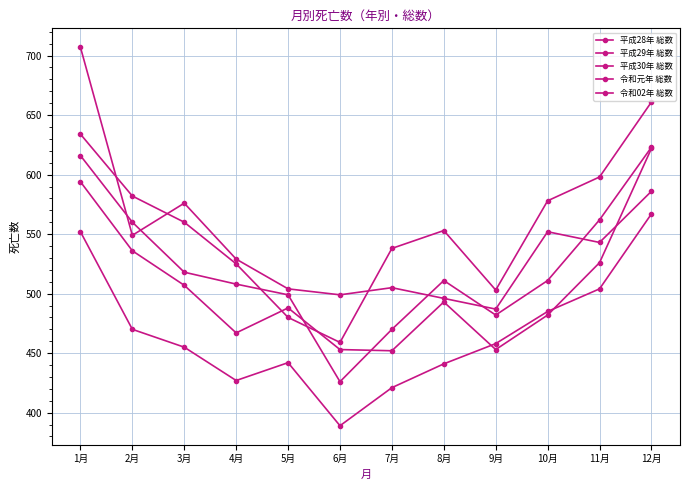

At which category does 令和元年 総数 reach its first local peak?

3月